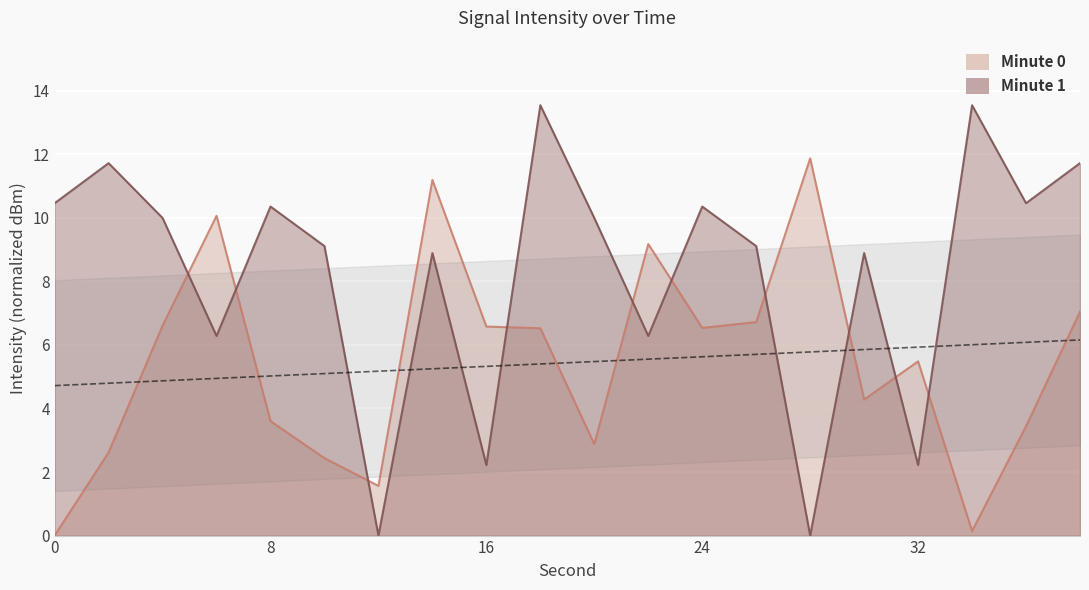

At which label is the value closest to 5?

32